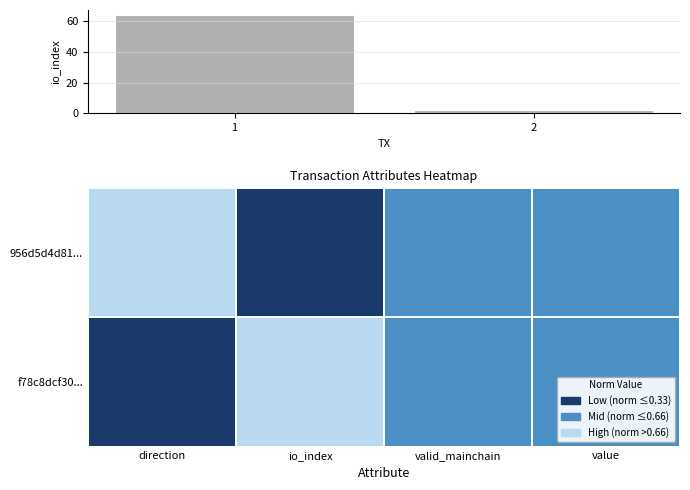

How many values are between 2 and 64?

2